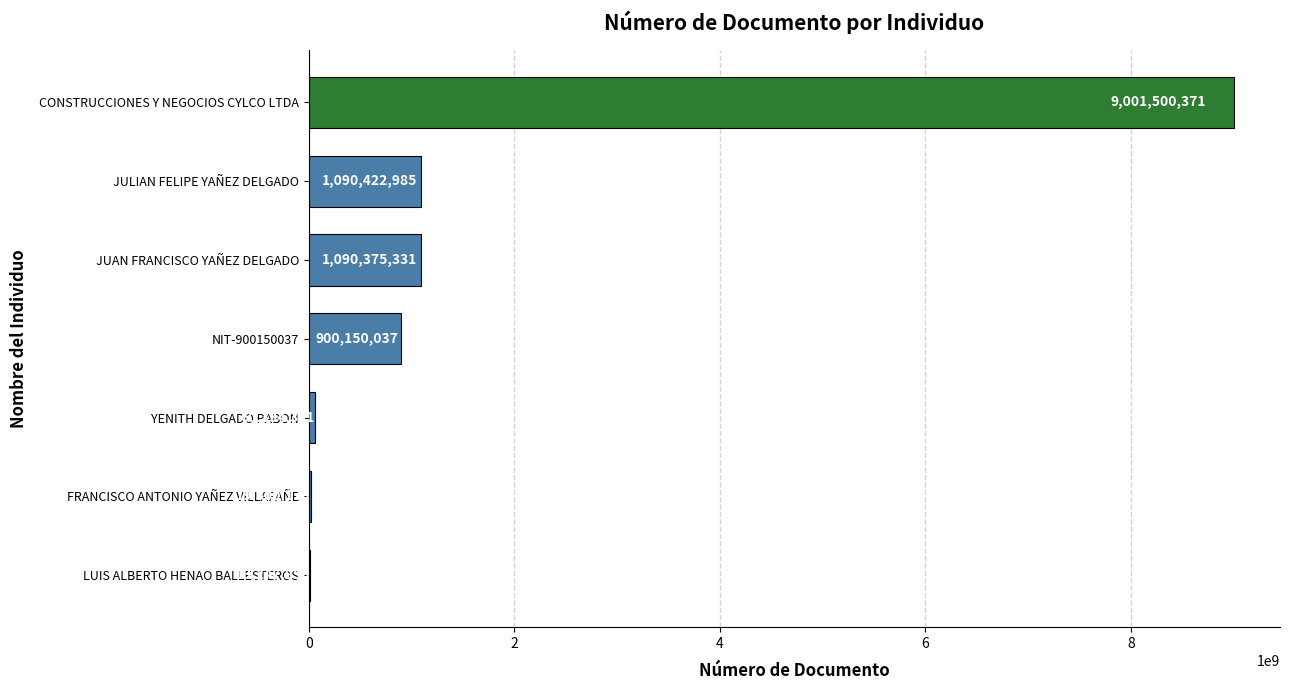

Which category has the highest value across all series?

CONSTRUCCIONES Y NEGOCIOS CYLCO LTDA